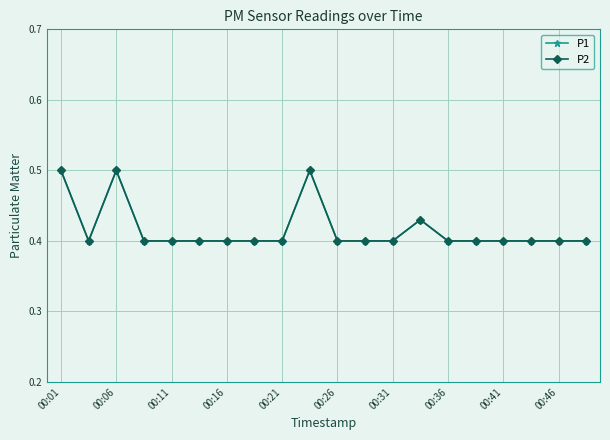

Reading left to right, transcribe all the data shown in this chart.

P1: 0.5	0.4	0.5	0.4	0.4	0.4	0.4	0.4	0.4	0.5	0.4	0.4	0.4	0.4	0.4	0.4	0.4	0.4	0.4	0.4
P2: 0.5	0.4	0.5	0.4	0.4	0.4	0.4	0.4	0.4	0.5	0.4	0.4	0.4	0.4	0.4	0.4	0.4	0.4	0.4	0.4